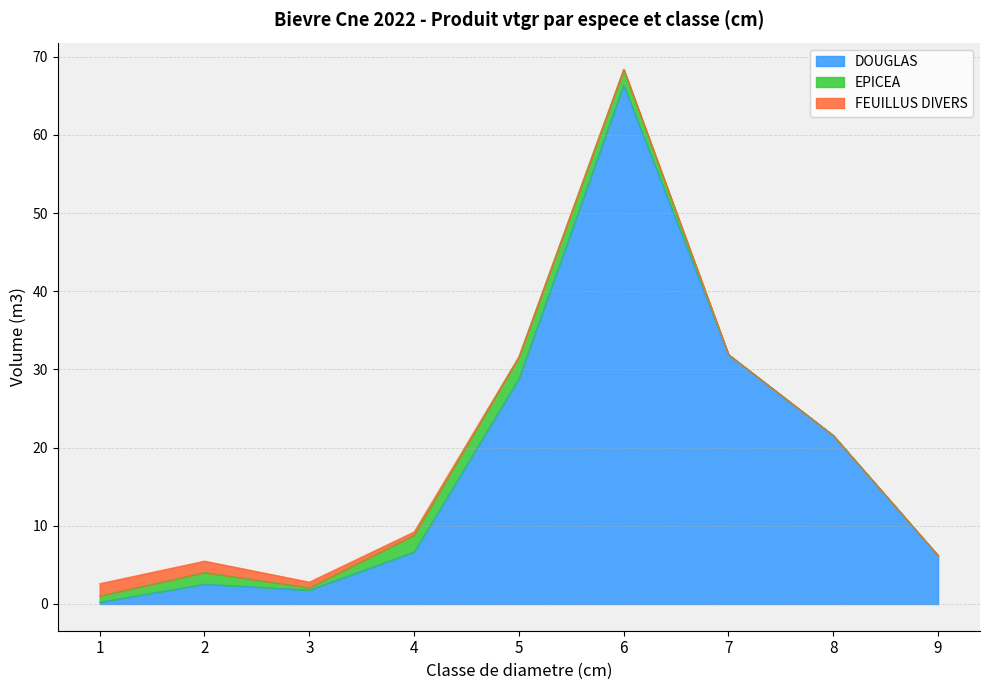

Reading left to right, extract all data points from this chart.

DOUGLAS: 0.2	2.5	1.8	6.7	28.8	66.4	31.9	21.6	6.2
EPICEA: 0.8	1.5	0.3	2.2	2.8	2.0	0.0	0.0	0.0
FEUILLUS DIVERS: 1.6	1.5	0.7	0.4	0.0	0.0	0.0	0.0	0.0